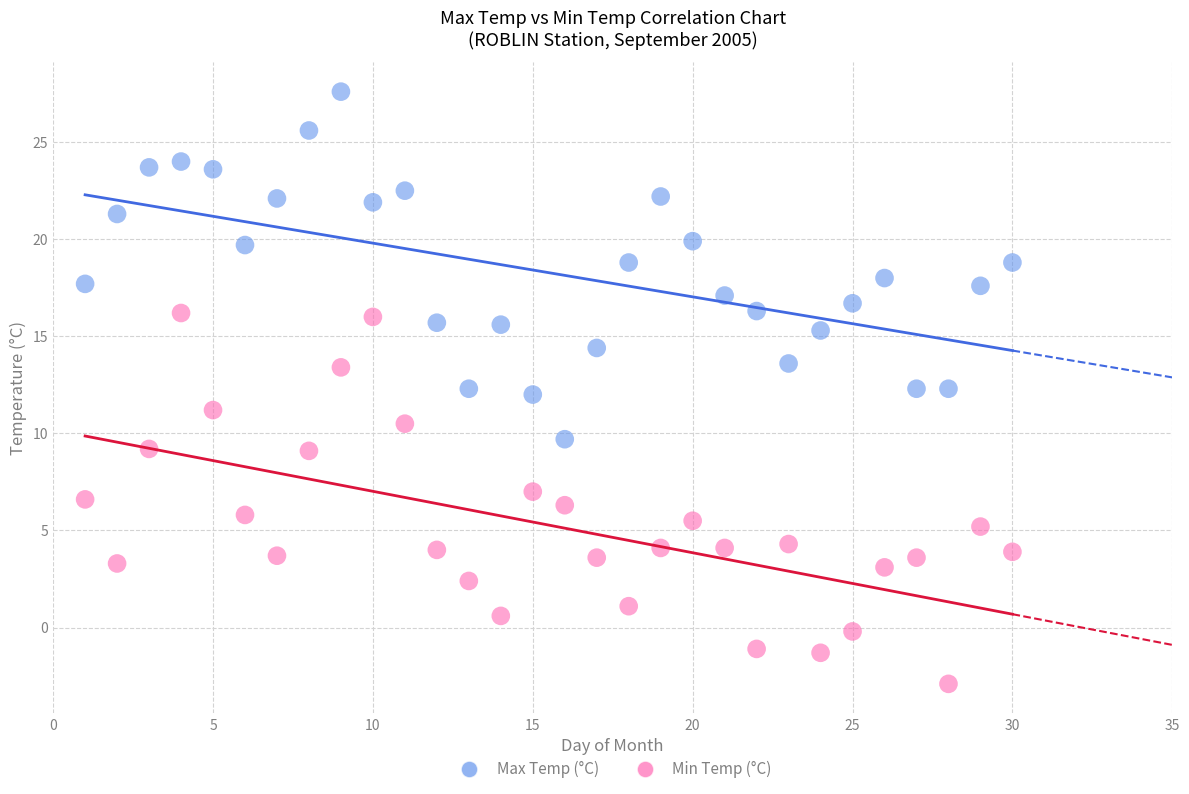

Which series reaches the minimum Y coordinate?

Min Temp (°C)